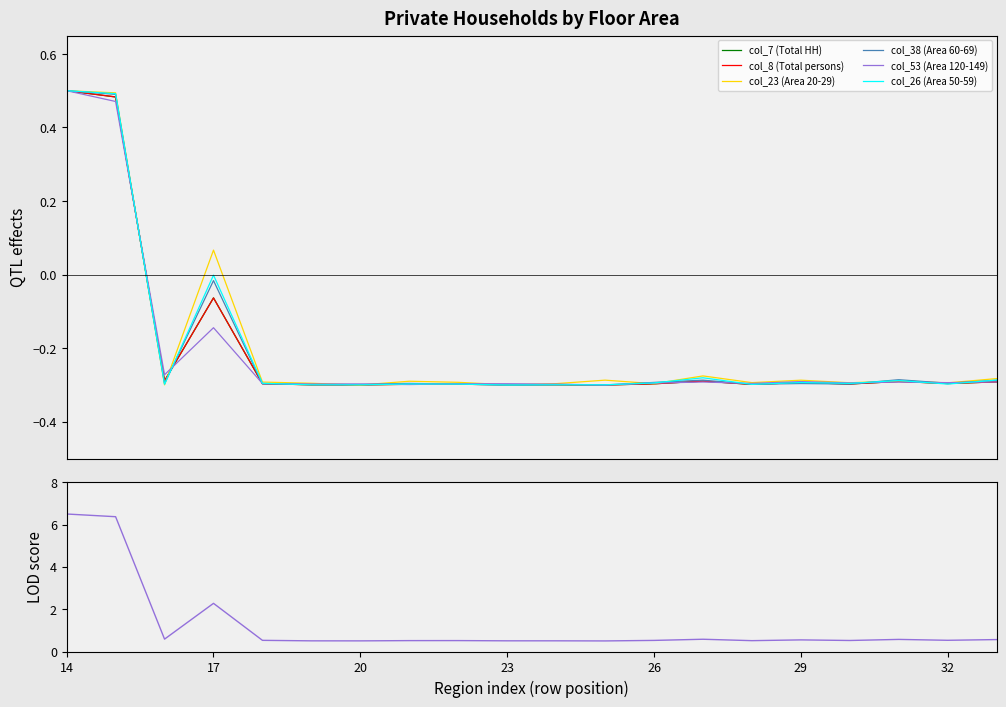

Reading left to right, what are all the values shown in this chart?

col_7 (Total HH): 6.5	6.4	0.6	2.3	0.5	0.5	0.5	0.5	0.5	0.5	0.5	0.5	0.5	0.6	0.5	0.5	0.5	0.6	0.5	0.6
col_8 (Total persons): 0.5	0.5	-0.3	-0.1	-0.3	-0.3	-0.3	-0.3	-0.3	-0.3	-0.3	-0.3	-0.3	-0.3	-0.3	-0.3	-0.3	-0.3	-0.3	-0.3
col_23 (Area 20-29): 0.5	0.5	-0.3	0.1	-0.3	-0.3	-0.3	-0.3	-0.3	-0.3	-0.3	-0.3	-0.3	-0.3	-0.3	-0.3	-0.3	-0.3	-0.3	-0.3
col_38 (Area 60-69): 0.5	0.5	-0.3	-0.0	-0.3	-0.3	-0.3	-0.3	-0.3	-0.3	-0.3	-0.3	-0.3	-0.3	-0.3	-0.3	-0.3	-0.3	-0.3	-0.3
col_53 (Area 120-149): 0.5	0.5	-0.3	-0.1	-0.3	-0.3	-0.3	-0.3	-0.3	-0.3	-0.3	-0.3	-0.3	-0.3	-0.3	-0.3	-0.3	-0.3	-0.3	-0.3
col_26 (Area 50-59): 0.5	0.5	-0.3	-0.0	-0.3	-0.3	-0.3	-0.3	-0.3	-0.3	-0.3	-0.3	-0.3	-0.3	-0.3	-0.3	-0.3	-0.3	-0.3	-0.3